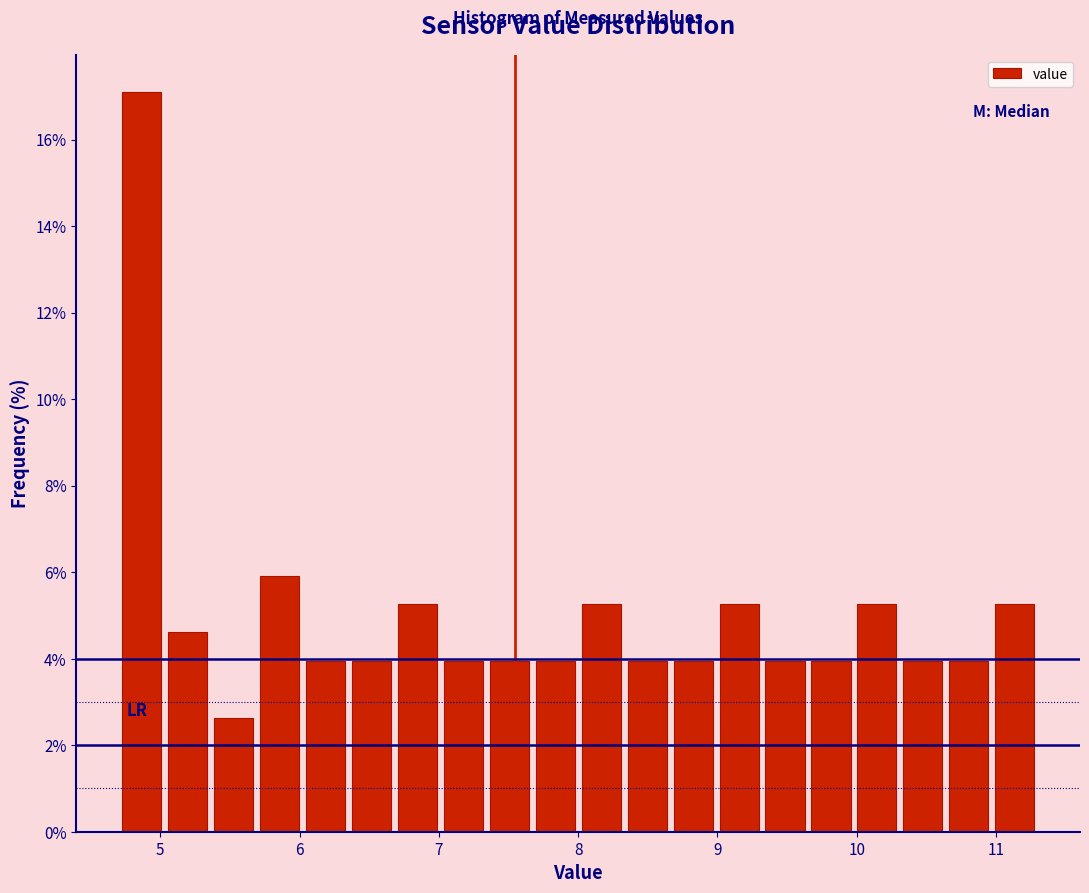

Around what value on the x-axis is the tallest bar? Give the approximate position of its centre, as read against the axis.

4.9